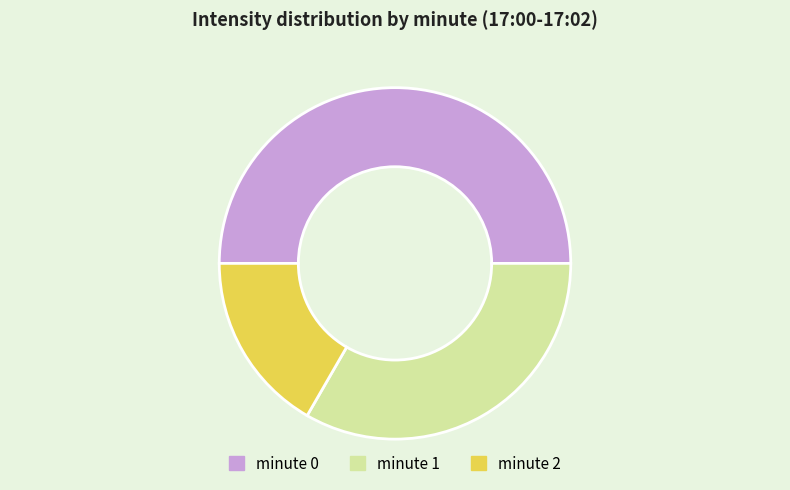

The minute 0 slice represents 50% of the pie. True or false?

True